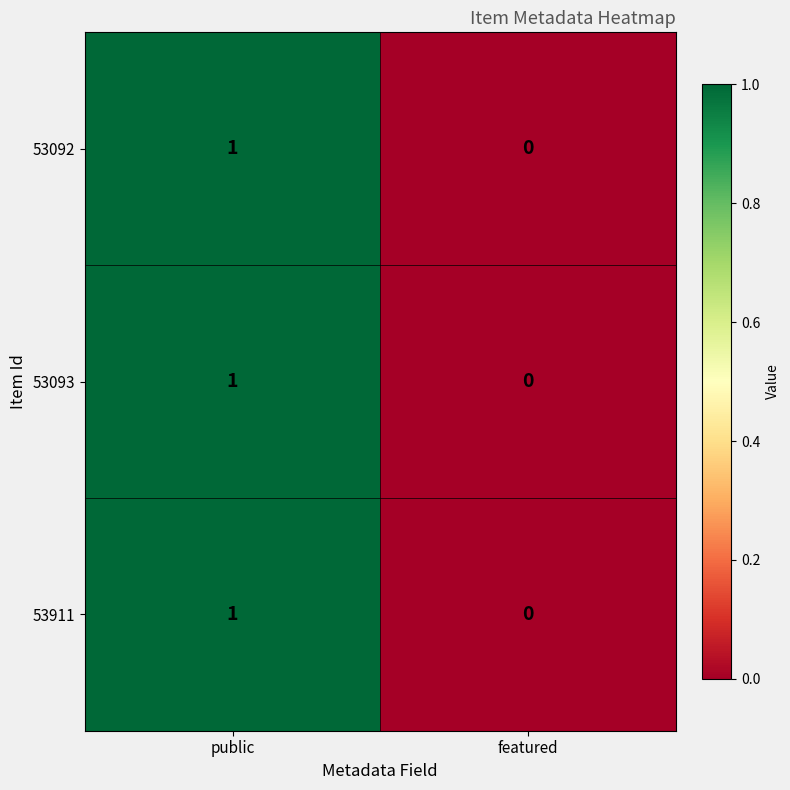

Reading right to left, what are all the values shown in this chart?

53092: featured=0	public=1
53093: featured=0	public=1
53911: featured=0	public=1